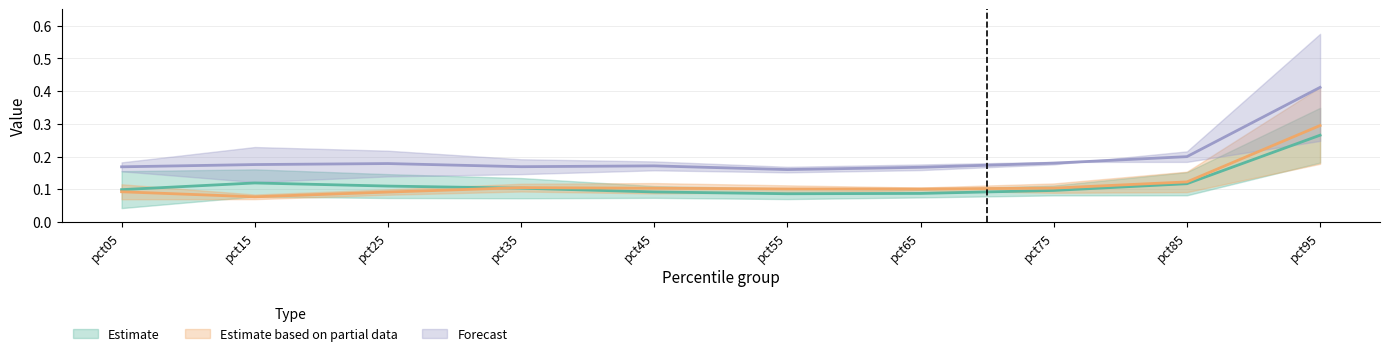

The Feb series shows 0.0 at pct55. True or false?

False